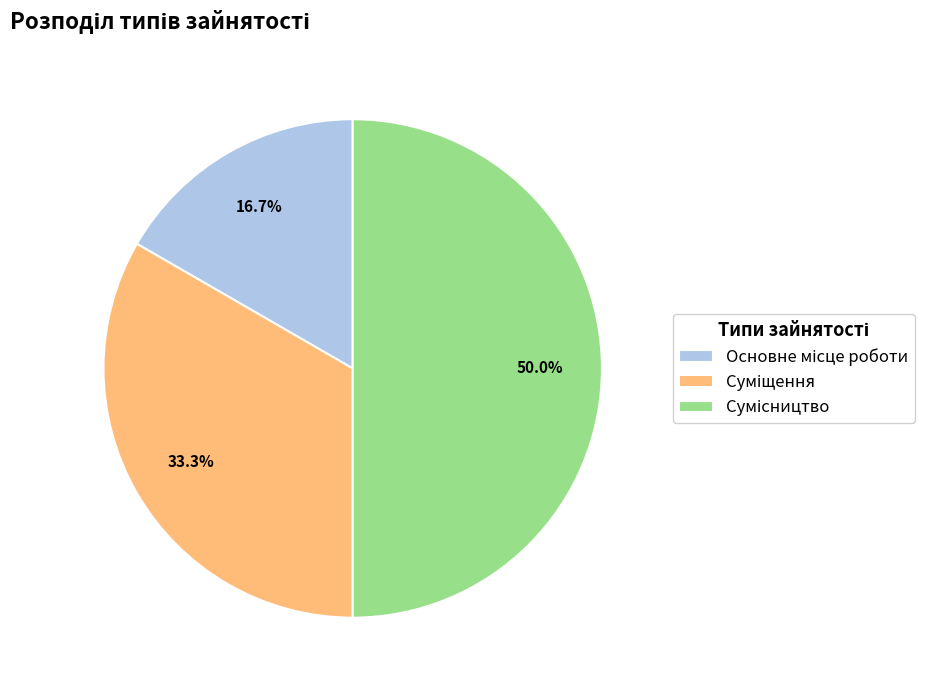

What is the change in value from Основне місце роботи to Сумісництво?

+2